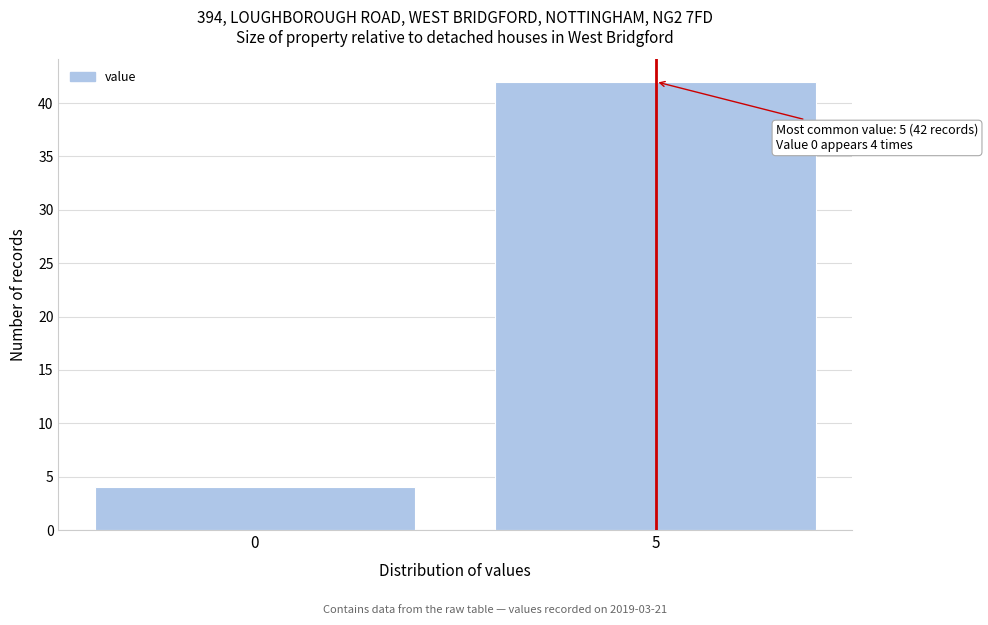

Reading right to left, transcribe all the data shown in this chart.

5=42	0=4